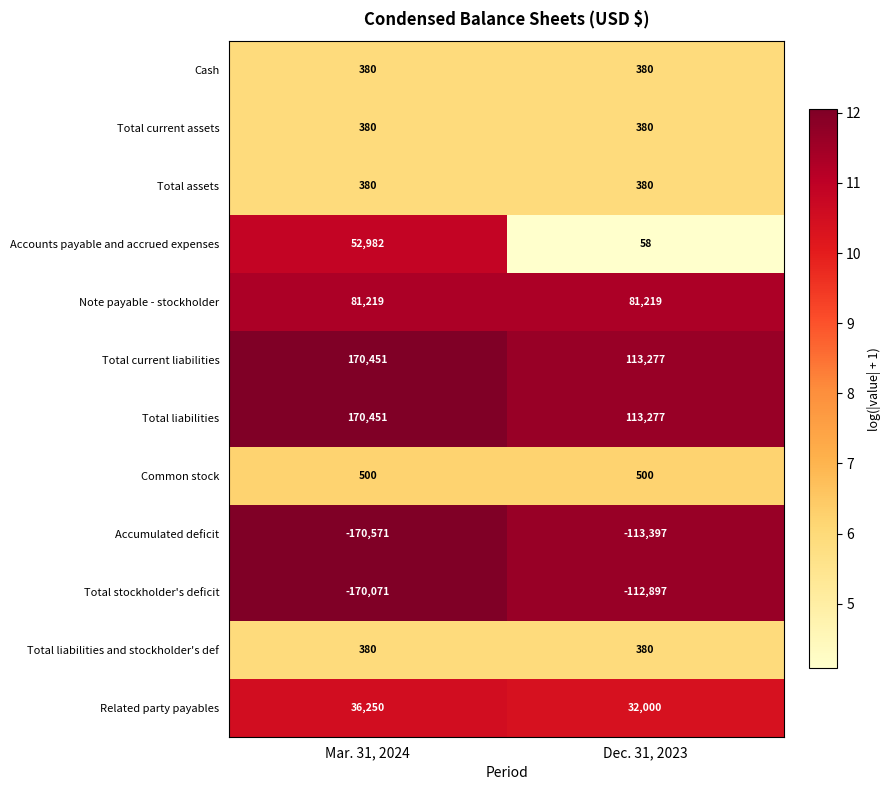

True or false: Total current assets has a value of 380 at Mar. 31, 2024.

True